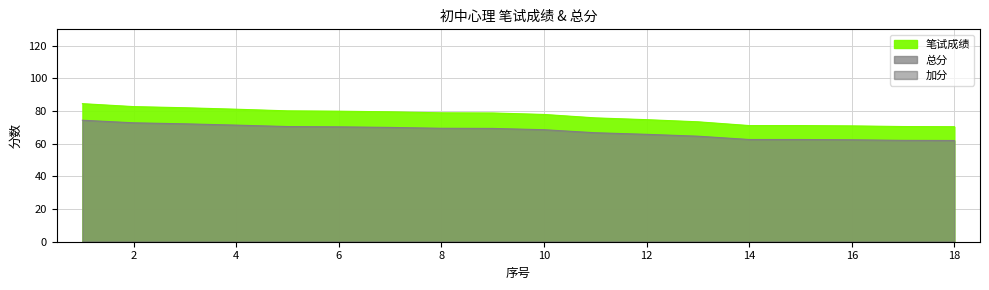

Reading left to right, transcribe all the data shown in this chart.

笔试成绩: 84.5	82.7	82.0	81.1	80.1	79.9	79.5	78.9	78.8	77.9	75.8	74.7	73.4	71.1	71.1	70.9	70.5	70.4
总分: 74.4	72.8	72.2	71.4	70.5	70.3	70.0	69.4	69.3	68.6	66.7	65.7	64.6	62.6	62.6	62.4	62.0	62.0